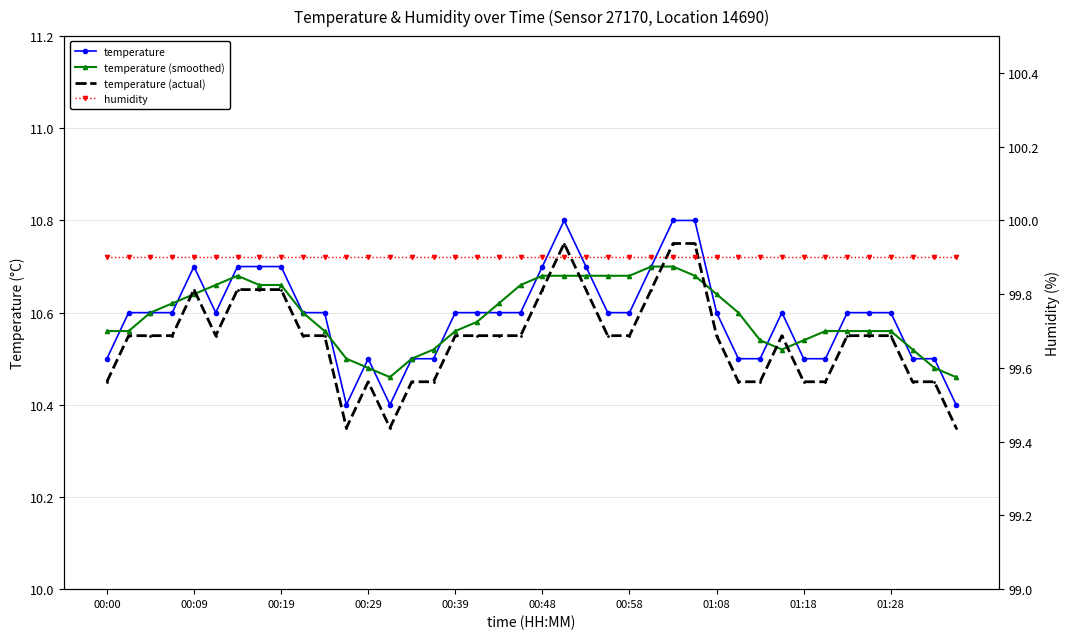

True or false: temperature has a value of 10.5 at 00:00.

True